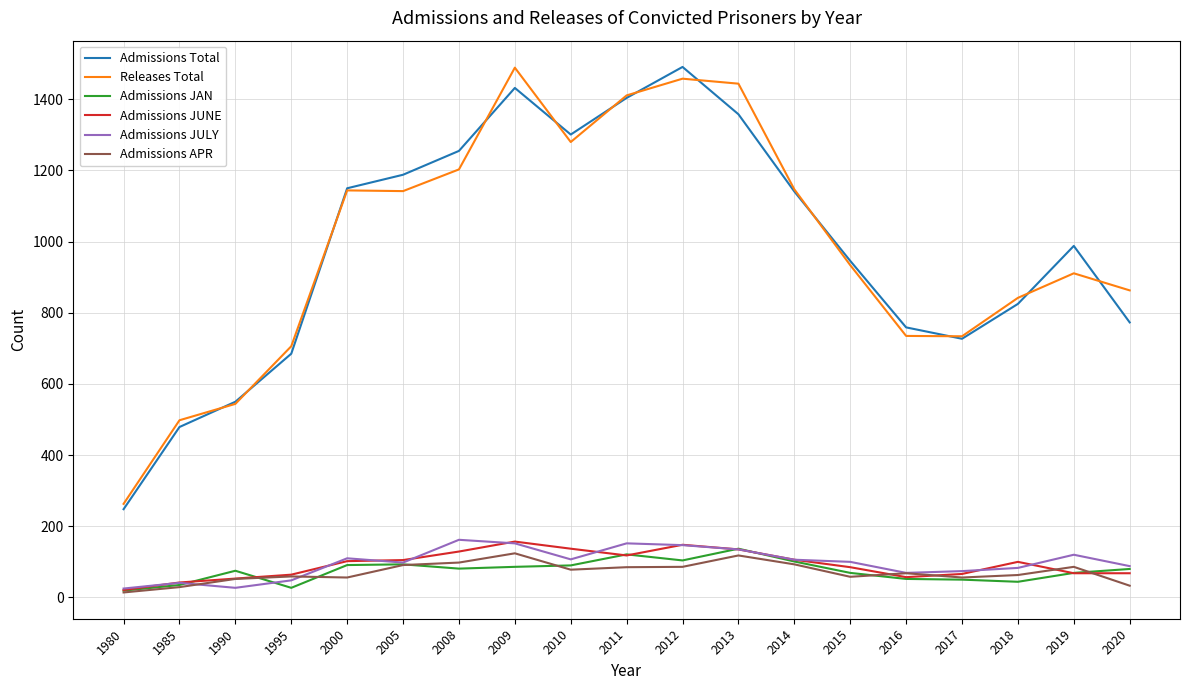

What is the greatest value displayed?

1491